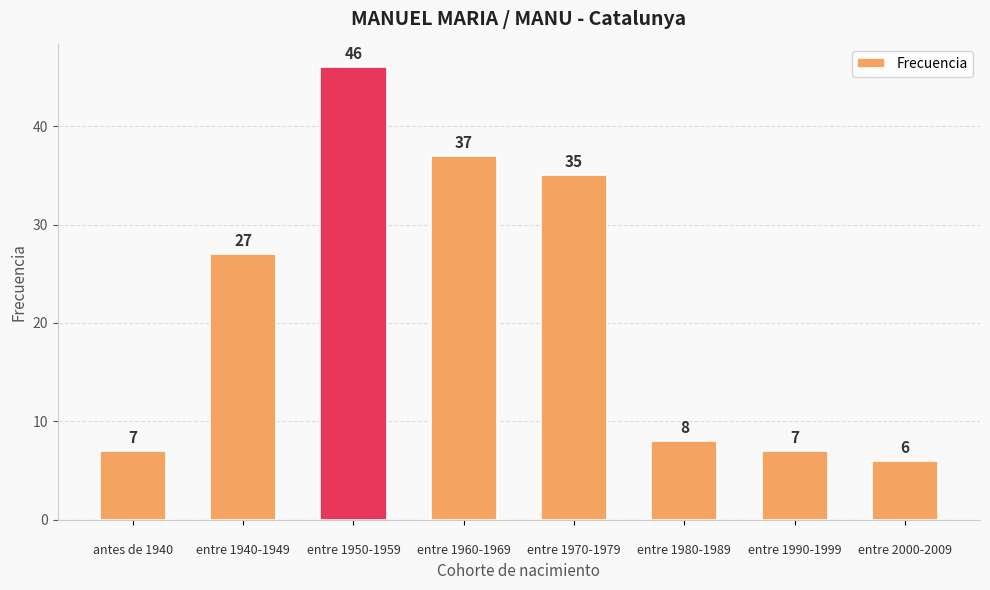

What is the difference between the maximum and minimum values?

40